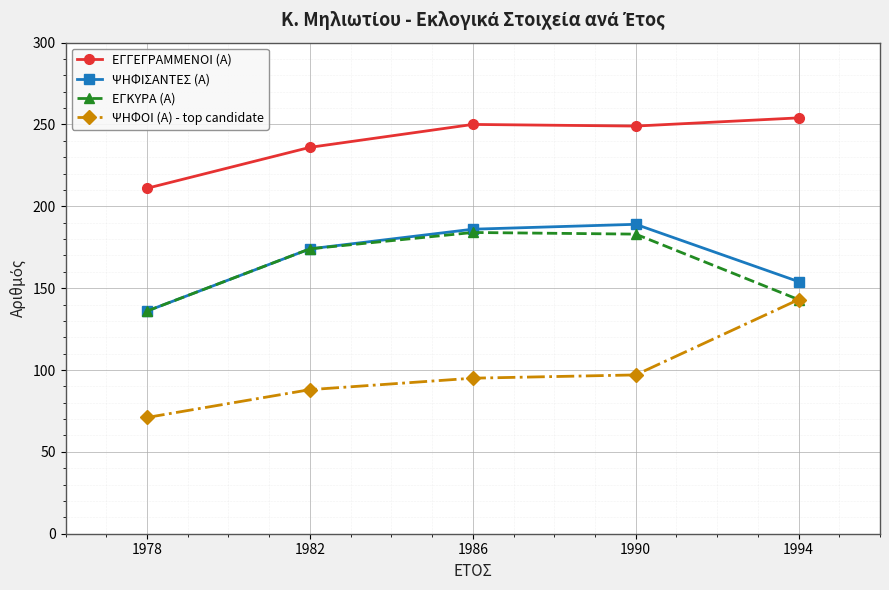

Is the value of ΨΗΦΟΙ (Α) - top candidate at 1978 greater than the value of ΨΗΦΙΣΑΝΤΕΣ (Α) at 1986?

No